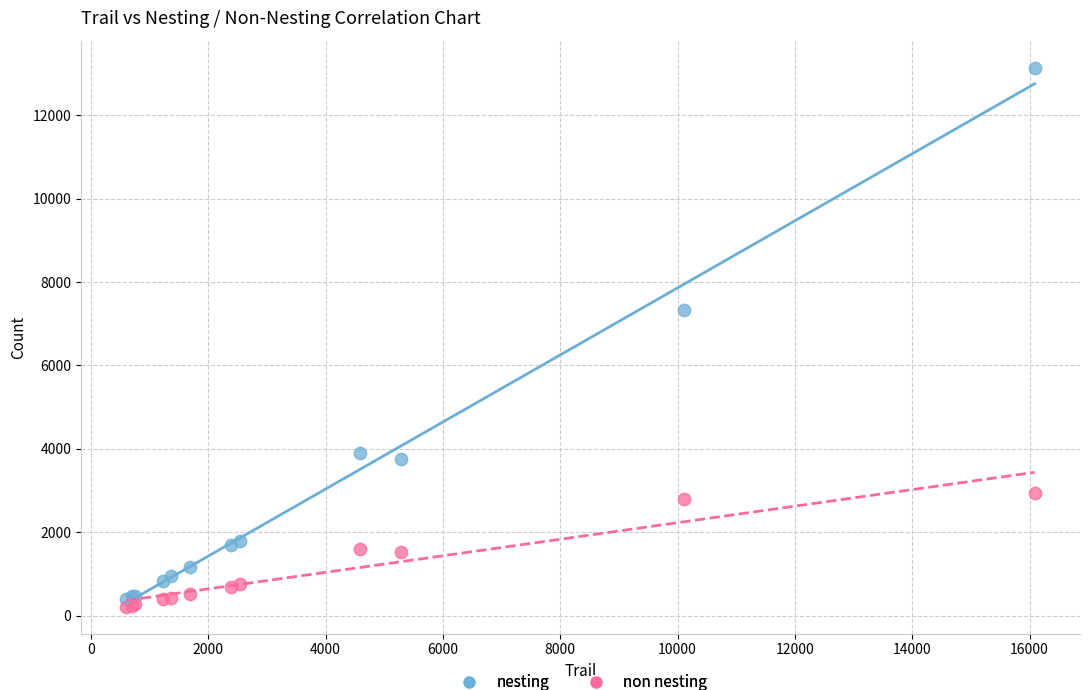

Which series has the widest spread of Y values?

nesting